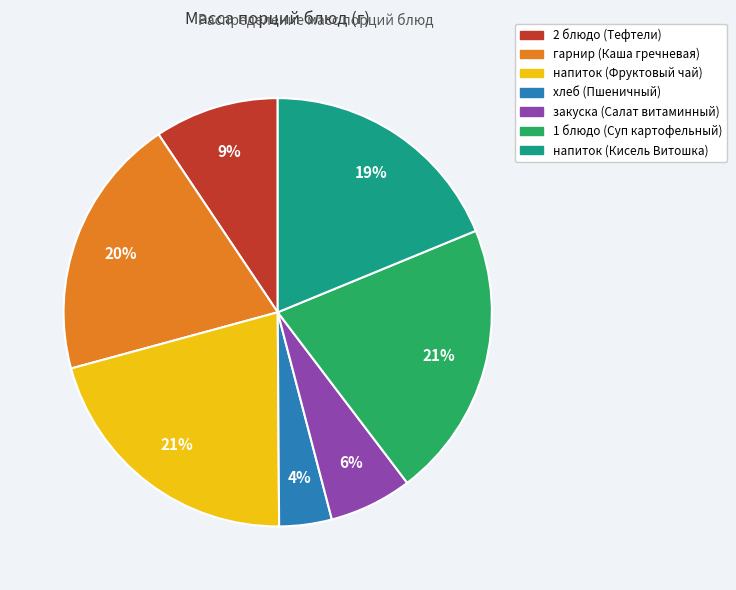

What percentage is the 2 блюдо (Тефтели) slice, to the nearest percent?

9%